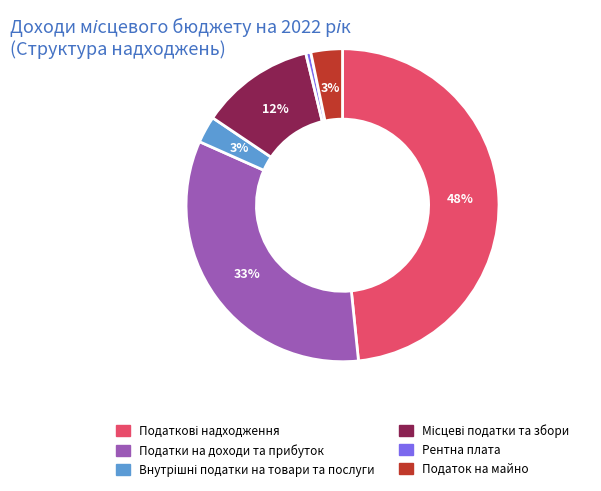

How many segments does this pie chart have?

6